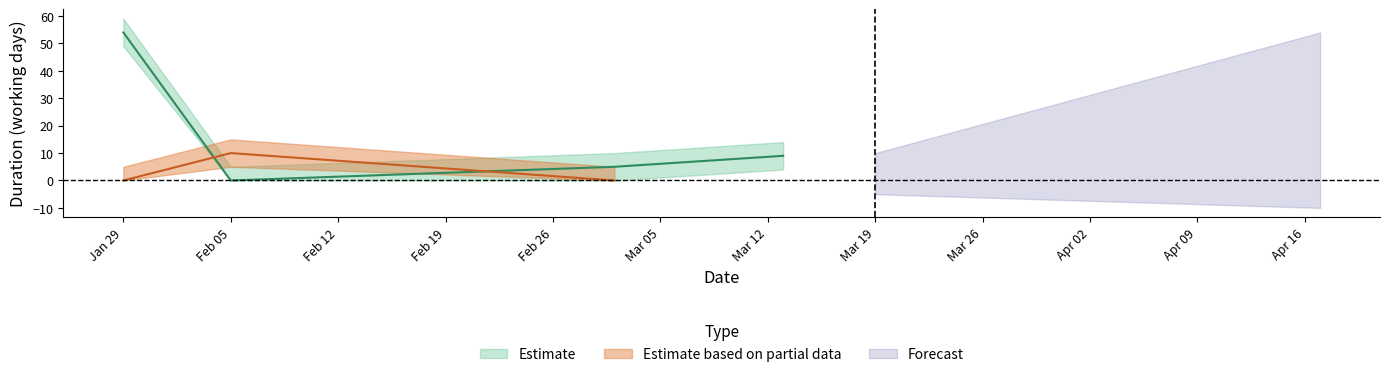

What is the value of the Plan_upper point at the 7th from the left?

14